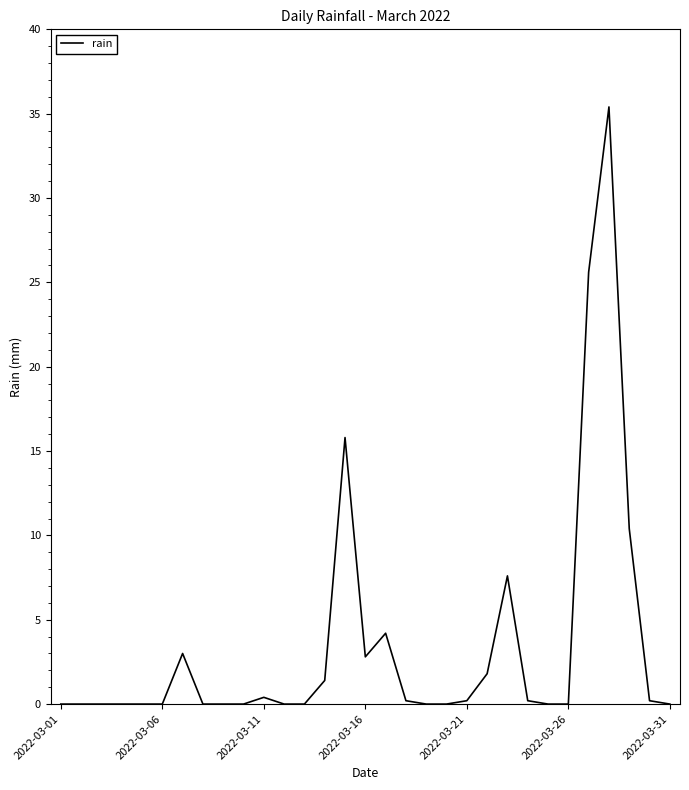

What is the greatest value displayed?

35.4